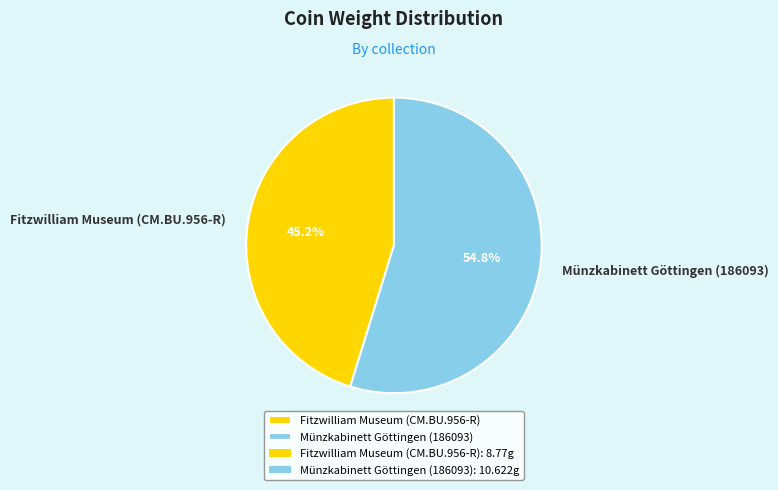

Which slice is the largest?

Münzkabinett Göttingen (186093)